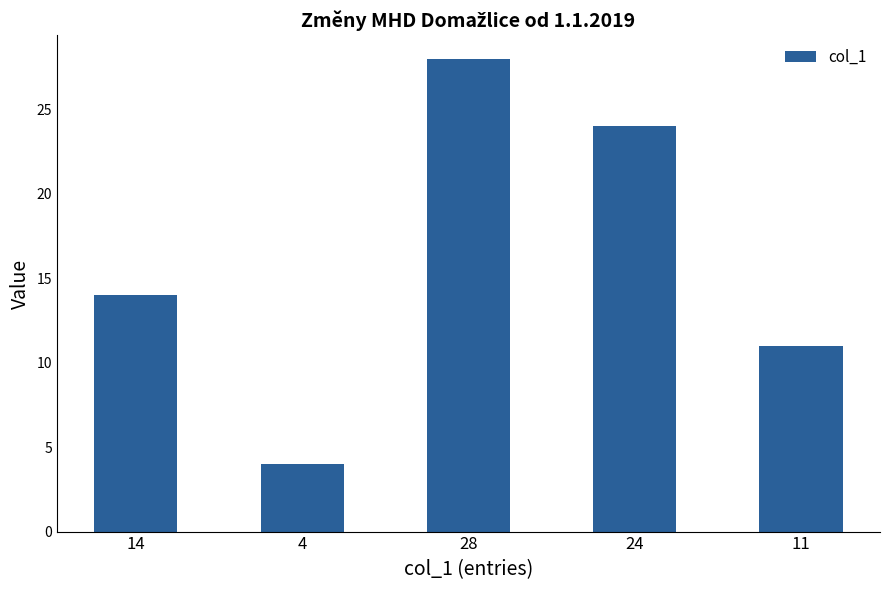

Reading left to right, what are all the values shown in this chart?

14=14	4=4	28=28	24=24	11=11